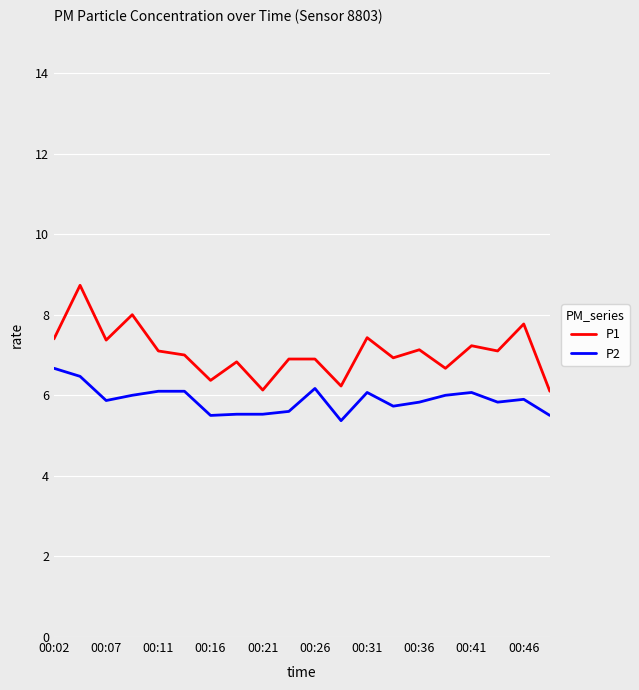

True or false: P1 and P2 cross at least once.

False